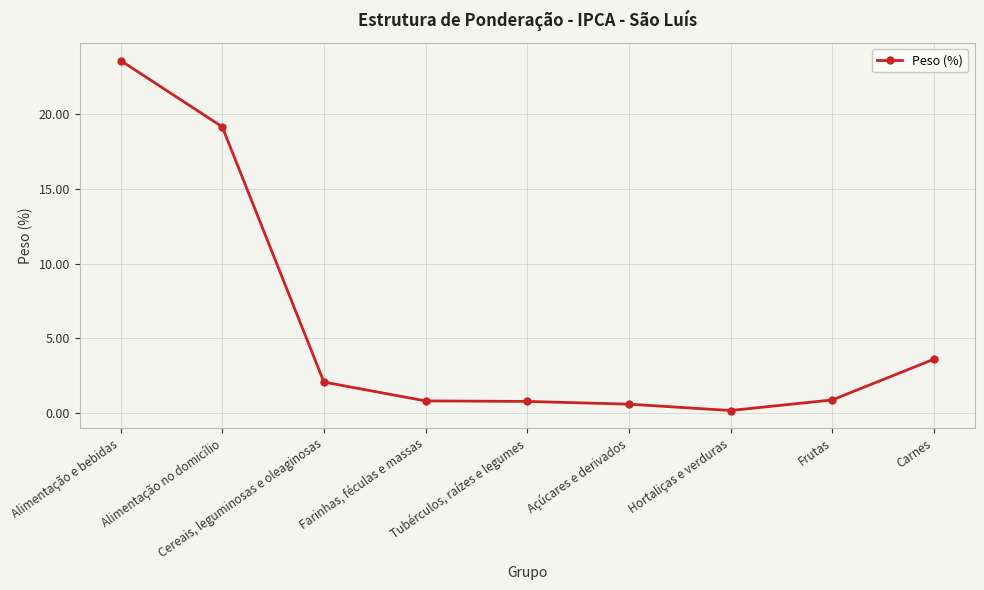

What position from the right is Carnes?

1